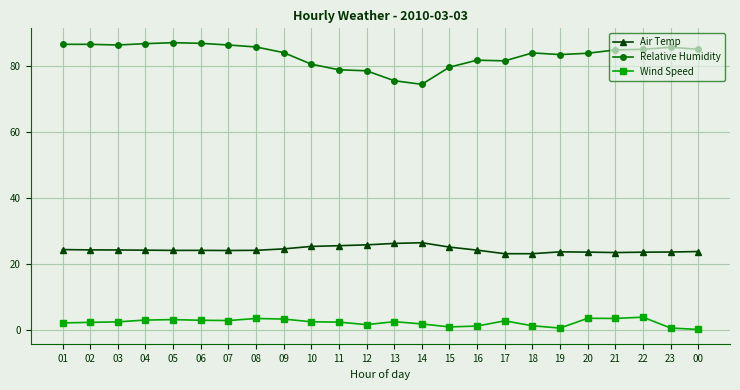

What is the spread (max minus min) of values at 02?

84.1